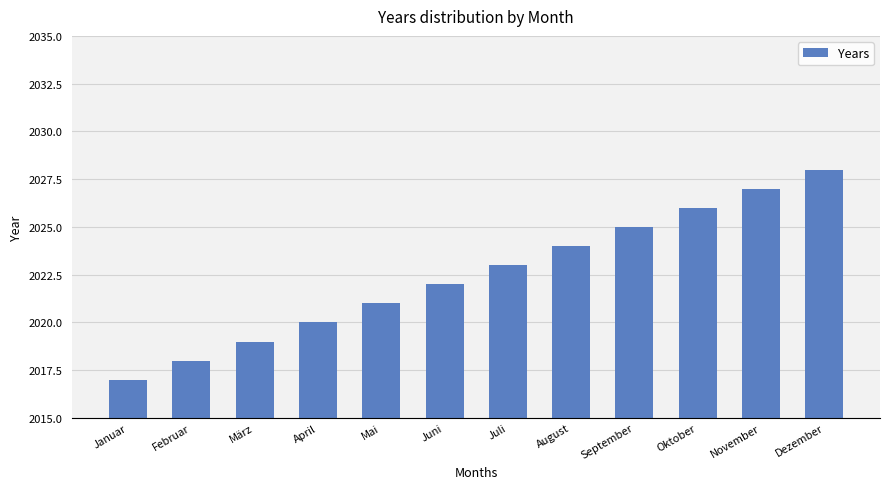

What position from the right is September?

4